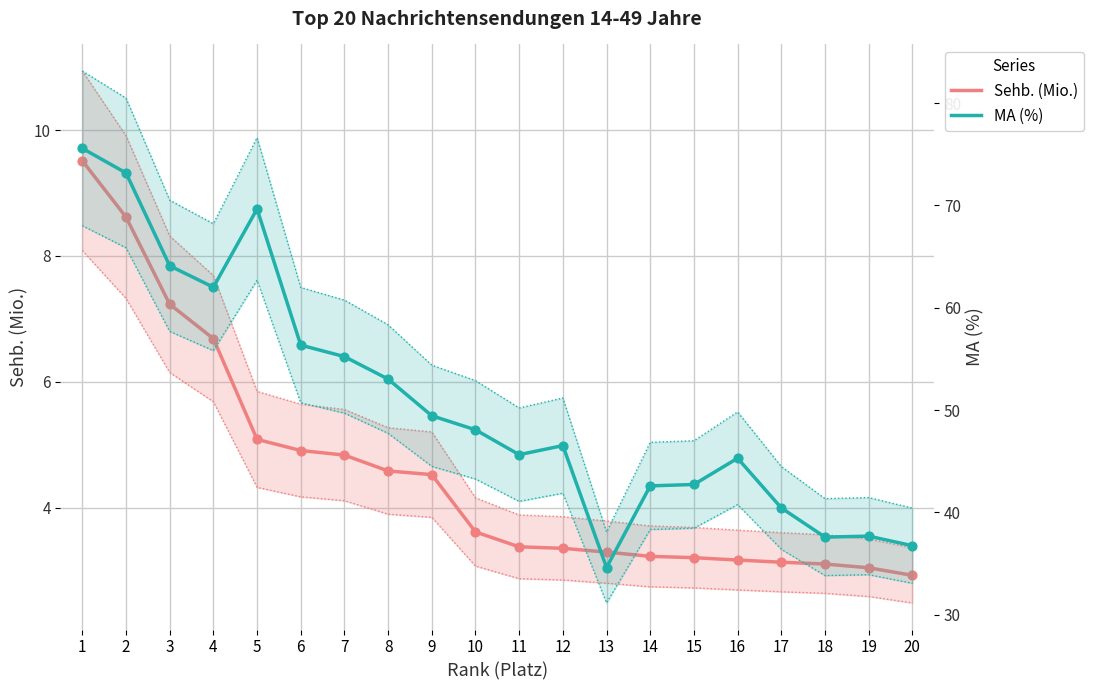

Which series has the largest total across all categories?

MA (%)